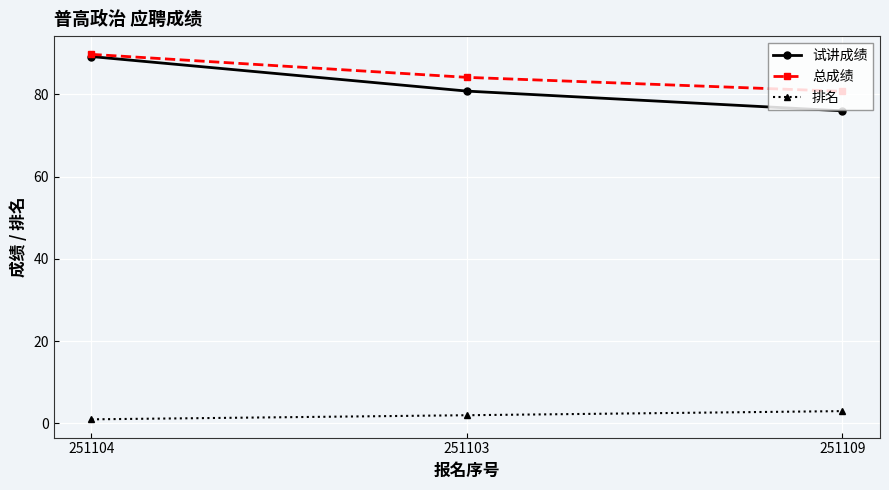

At 251109, list the series in order from smallest to largest.

排名, 试讲成绩, 总成绩